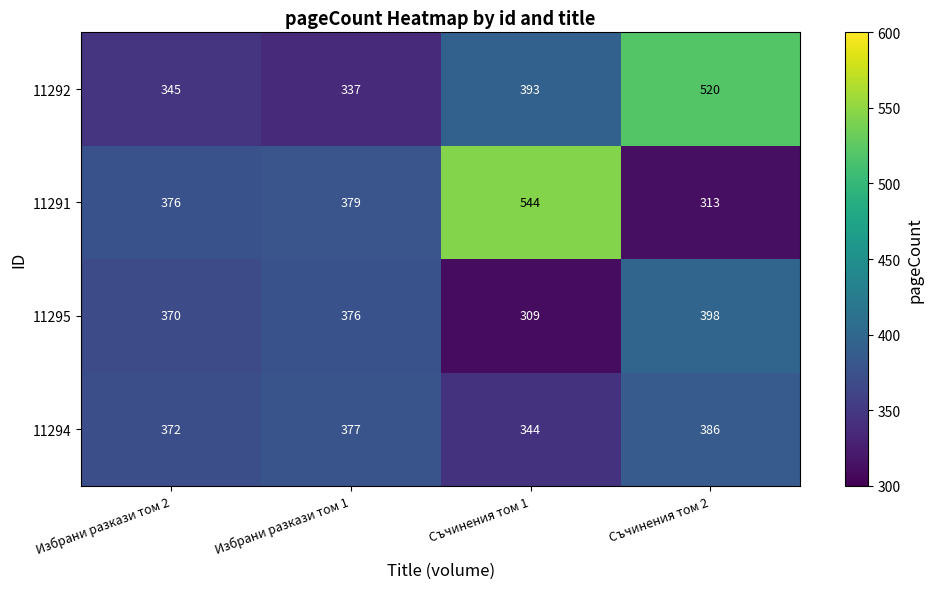

Count the number of data series in this chart.

4